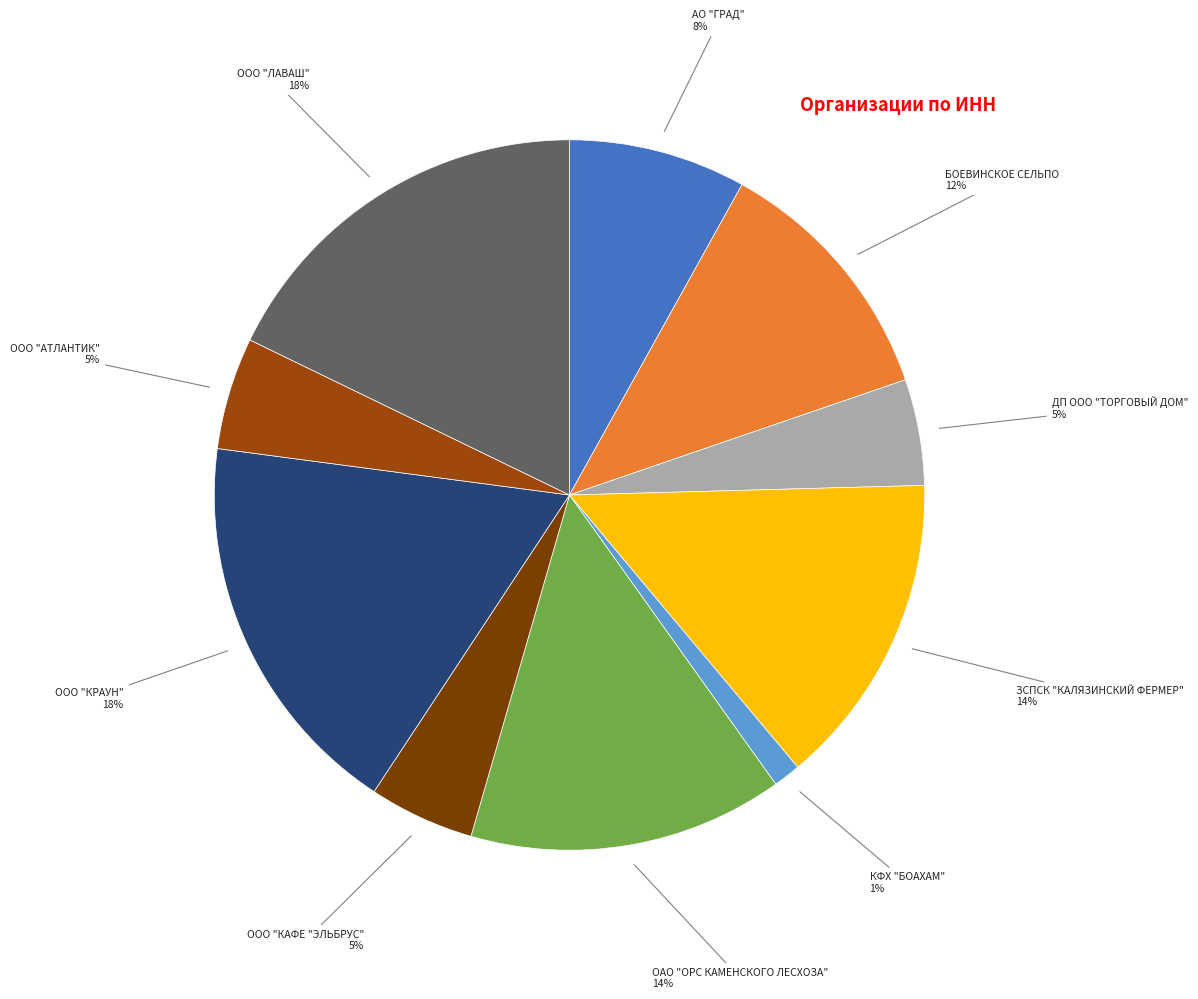

Which category has the smallest portion of the pie?

КФХ "БОАХАМ"